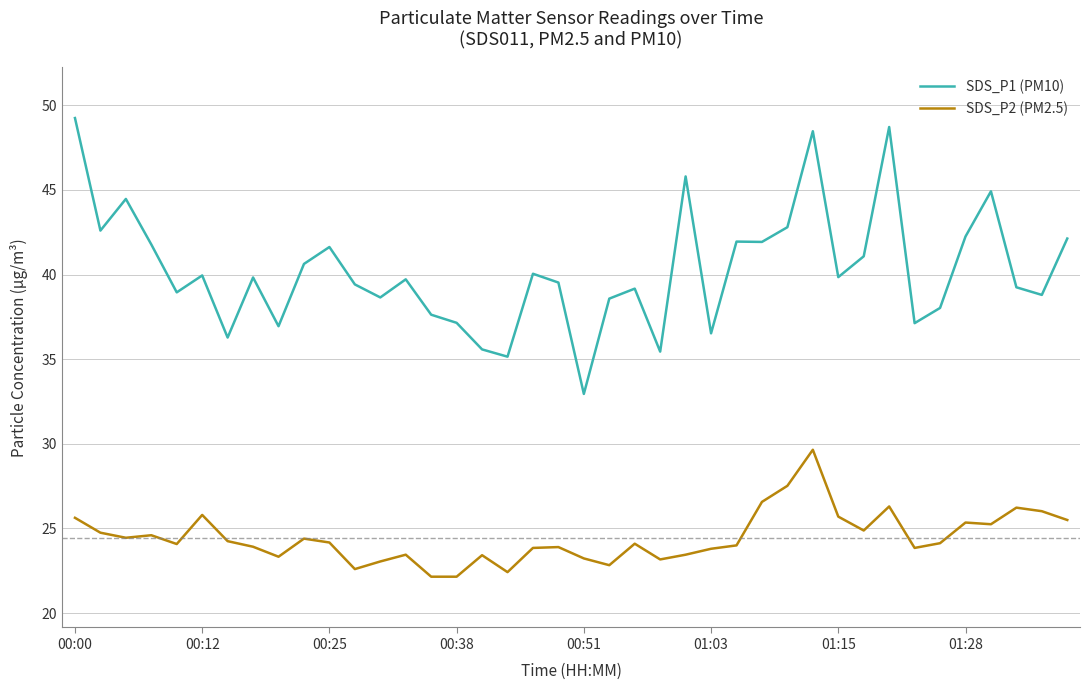

Which series has the largest range (max minus min)?

SDS_P1 (PM10)